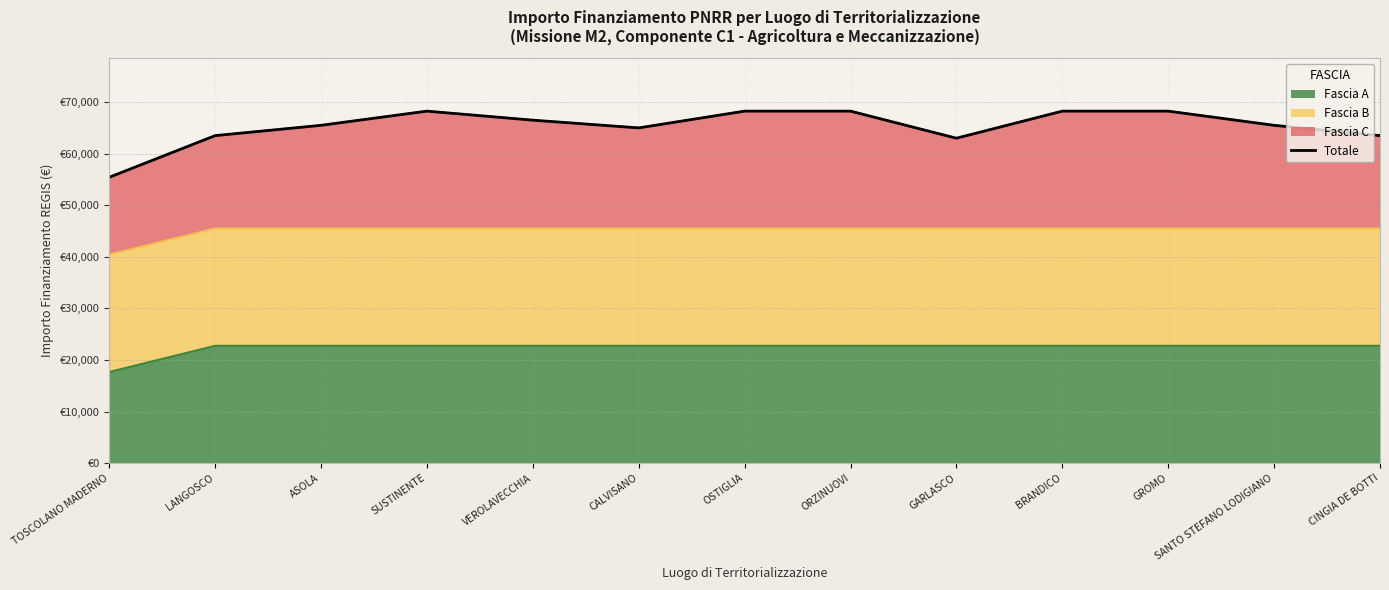

Reading left to right, what are all the values shown in this chart?

TOSCOLANO MADERNO=55424.8	LANGOSCO=63500.0	ASOLA=65500.0	SUSTINENTE=68250.0	VEROLAVECCHIA=66500.0	CALVISANO=65000.0	OSTIGLIA=68250.0	ORZINUOVI=68250.0	GARLASCO=63000.0	BRANDICO=68250.0	GROMO=68250.0	SANTO STEFANO LODIGIANO=65500.0	CINGIA DE BOTTI=63500.0